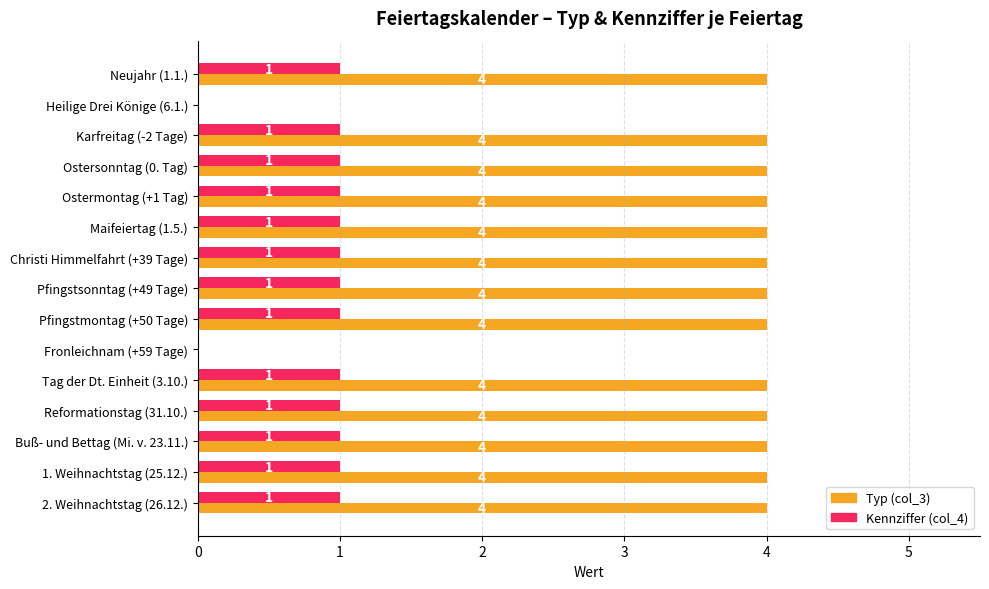

How many Kennziffer (col_4) values are between 1 and 2?

13